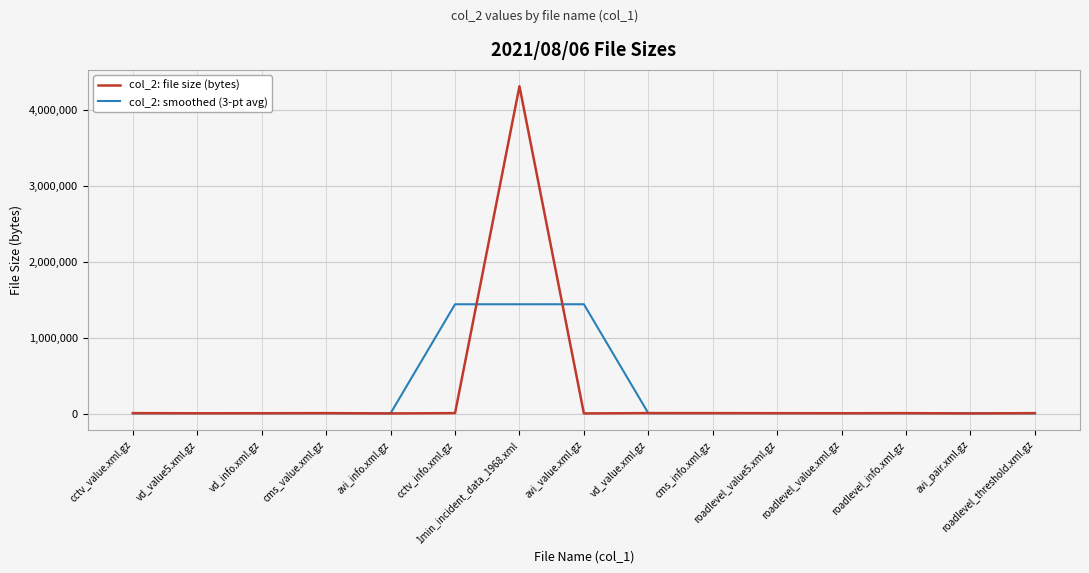

Which series has the widest spread of values?

col_2: file size (bytes)